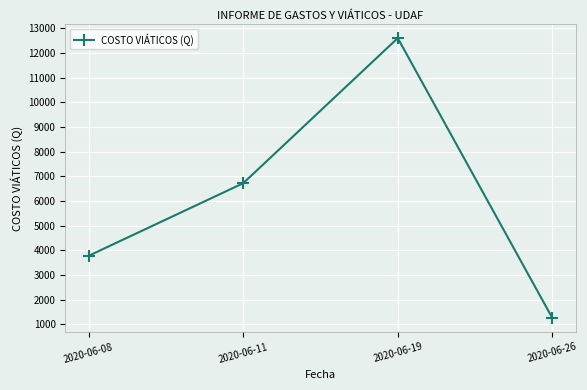

What is the value of the 2nd point from the left?

6720